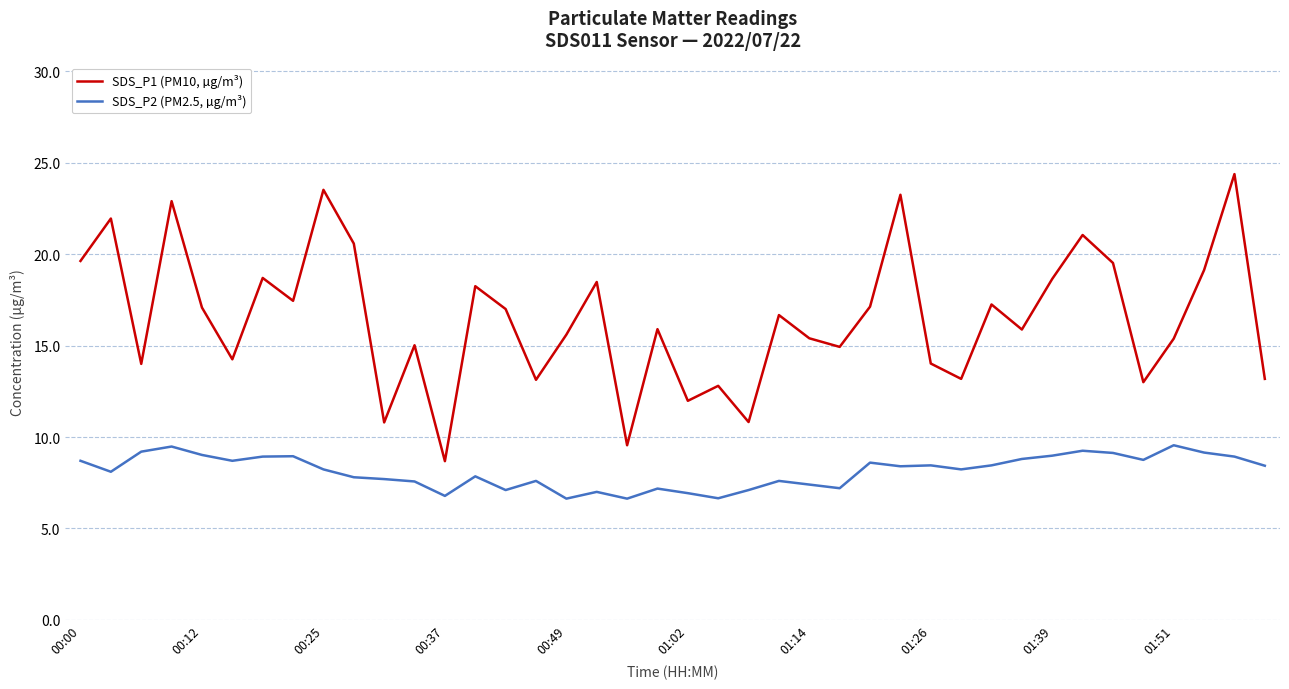

What is the smallest value displayed?

6.6